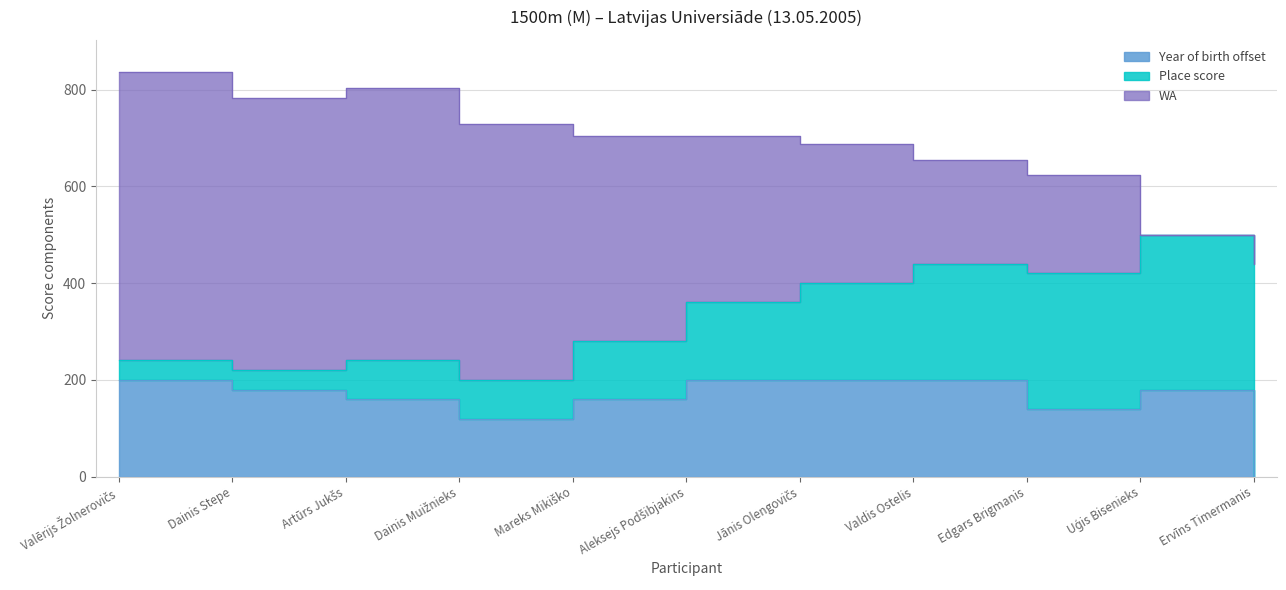

What is the minimum value for WA?

440